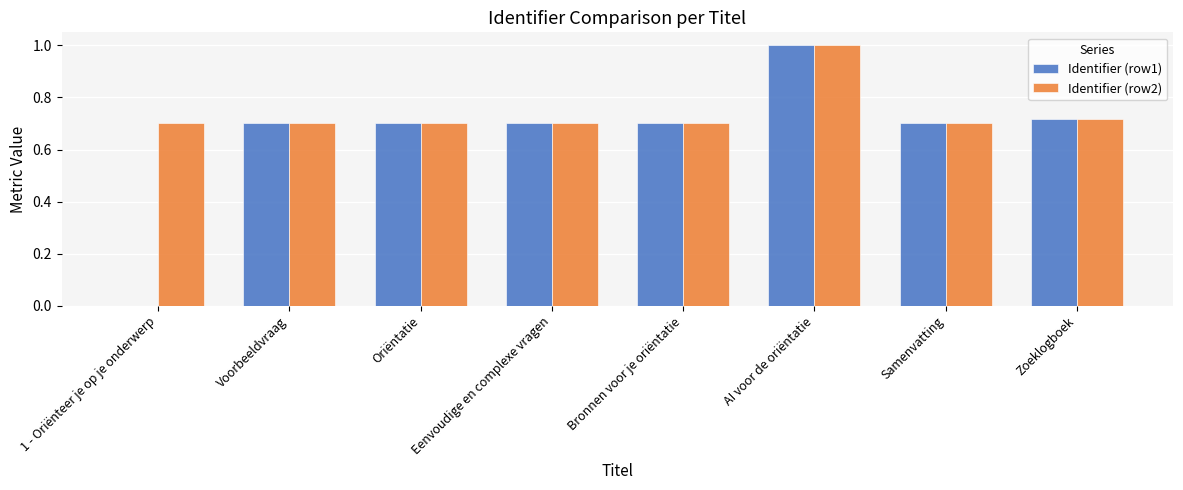

What is the maximum value shown in the chart?

1.0